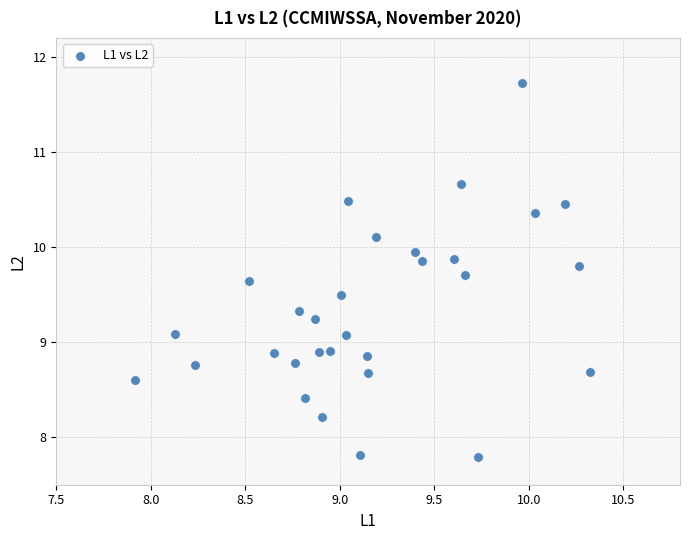

What is the range of X values (max minus min)?

2.4